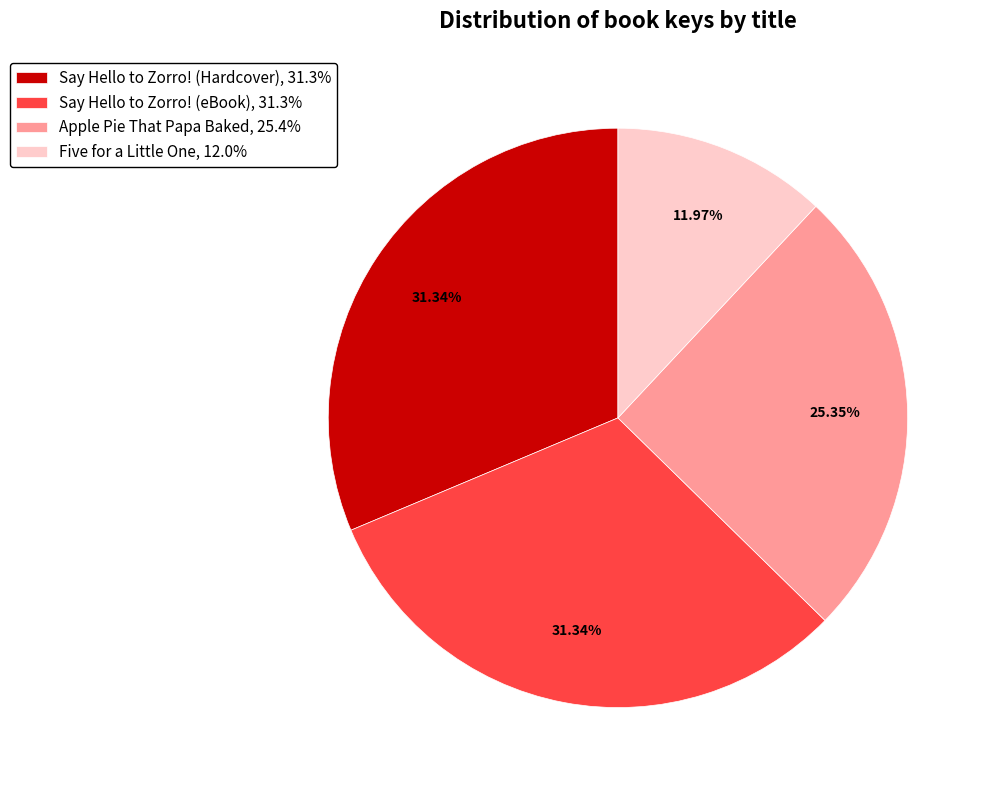

How many segments does this pie chart have?

4